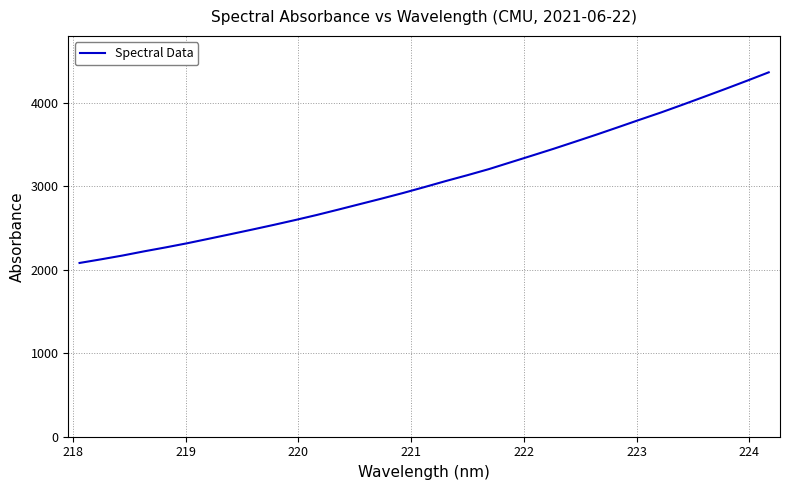

What is the minimum value shown in the chart?

2082.6